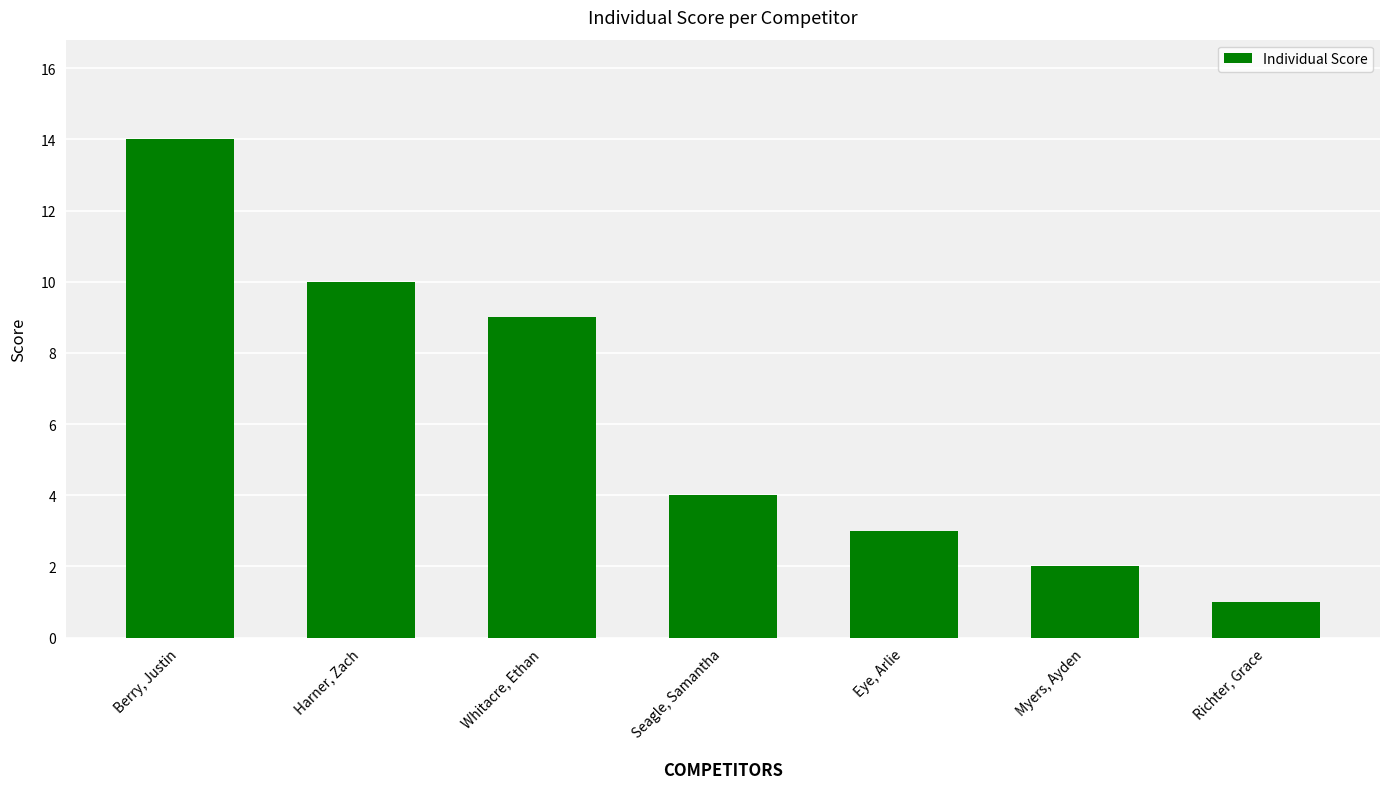

Reading right to left, list all the values displayed in this chart.

1	2	3	4	9	10	14